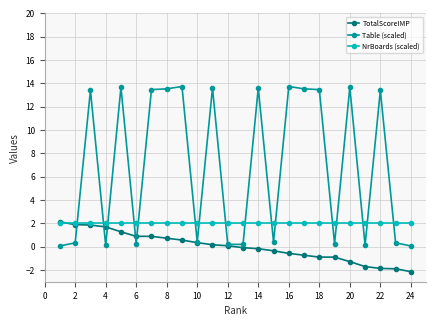

True or false: NrBoards (scaled) and Table (scaled) cross at least once.

True